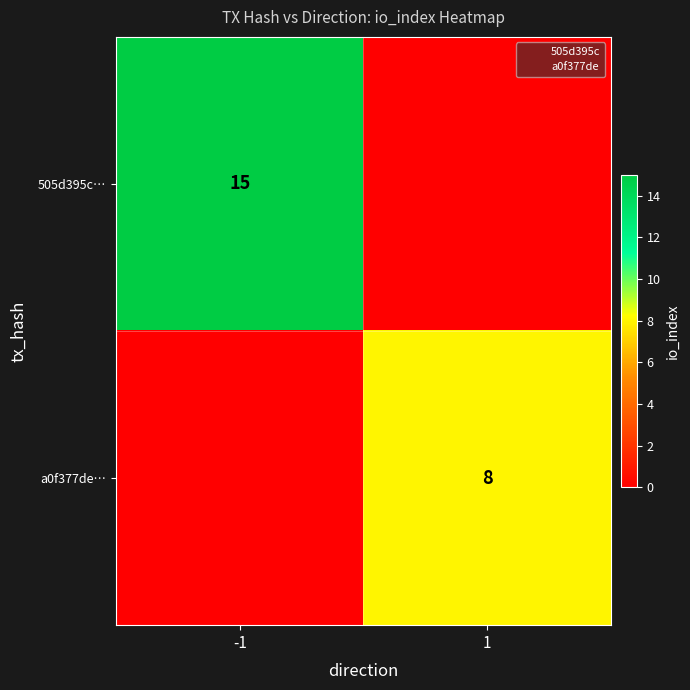

What is the sum of all 505d395c… values?

15